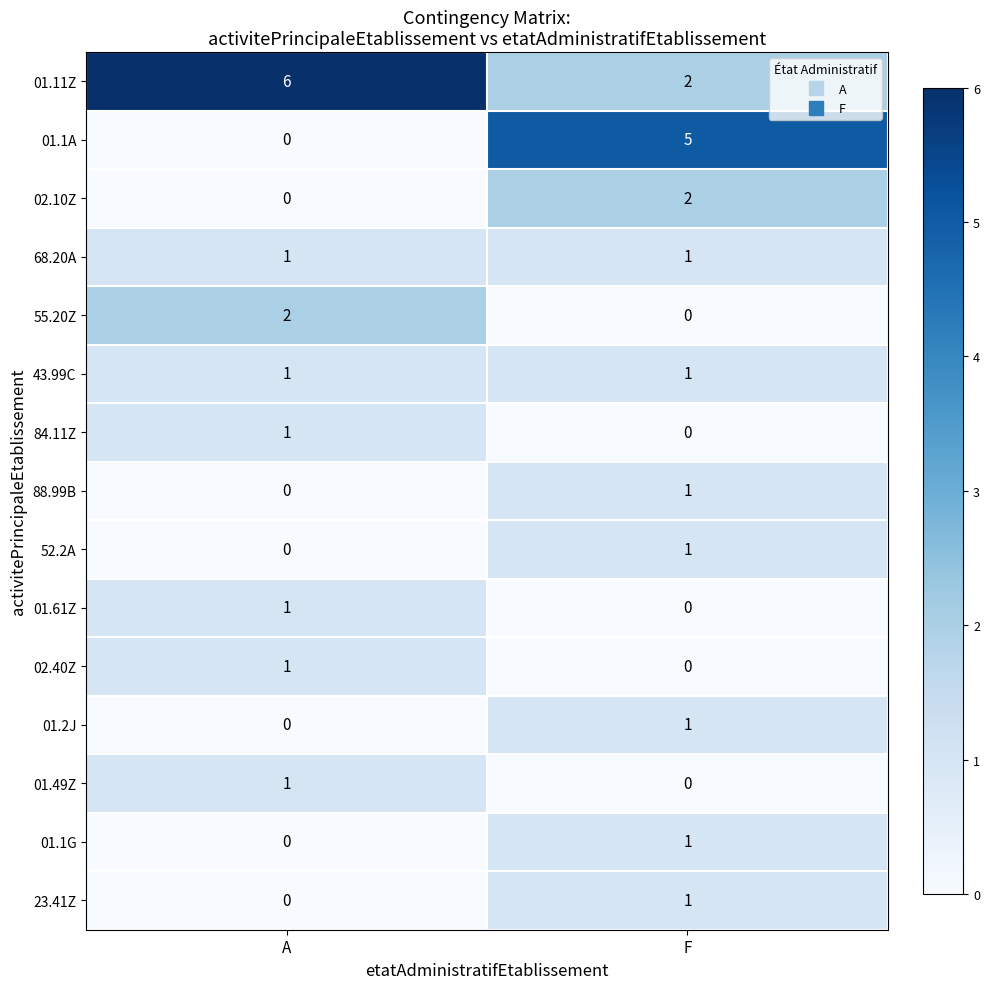

Between A and F, which series saw the biggest shift?

01.1A